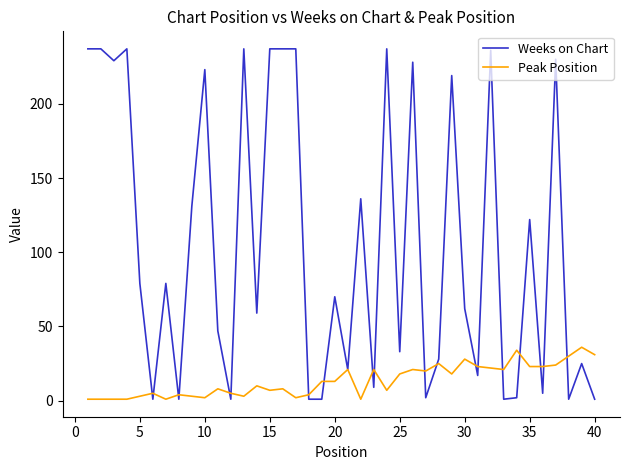

Which series has the largest total across all categories?

Weeks on Chart